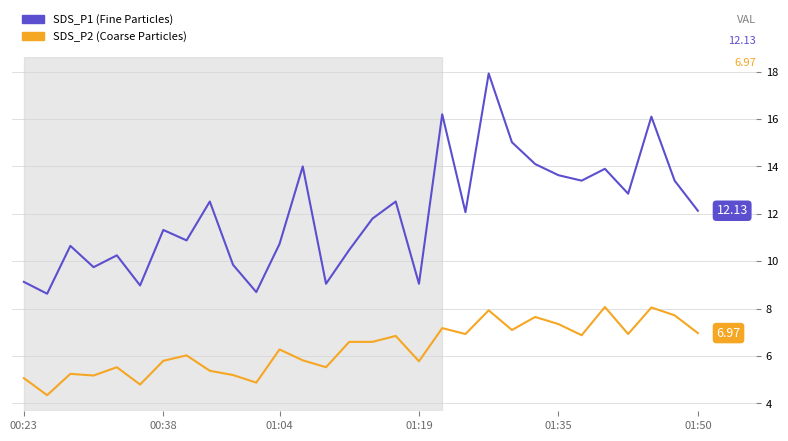

How many lines are shown in the chart?

2